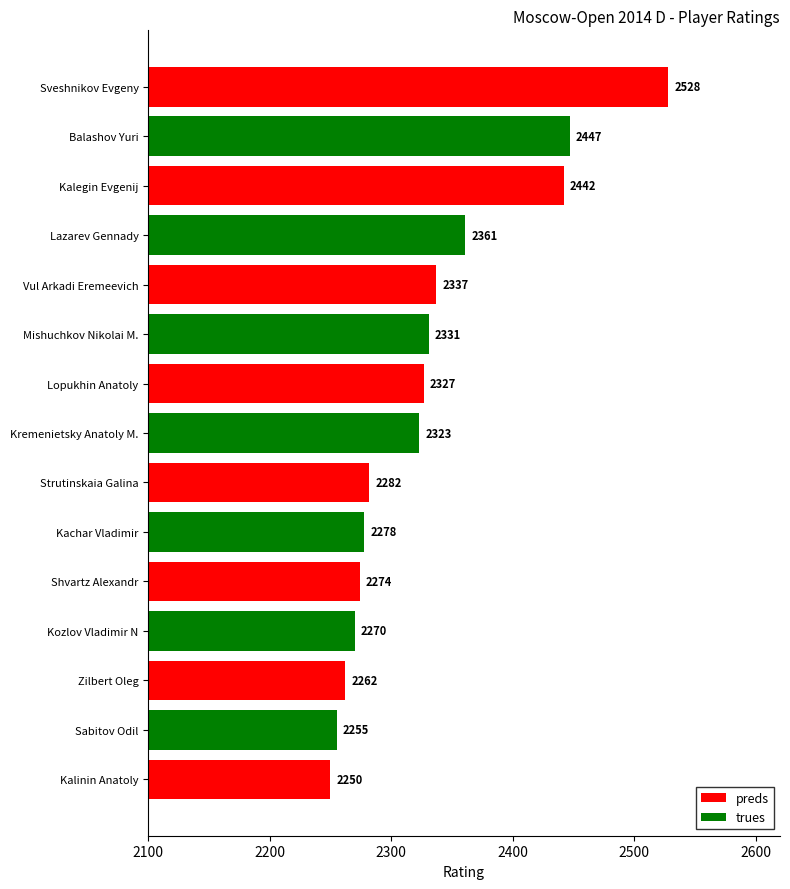

List the labels in order of value, largest first.

Sveshnikov Evgeny, Balashov Yuri, Kalegin Evgenij, Lazarev Gennady, Vul Arkadi Eremeevich, Mishuchkov Nikolai M., Lopukhin Anatoly, Kremenietsky Anatoly M., Strutinskaia Galina, Kachar Vladimir, Shvartz Alexandr, Kozlov Vladimir N, Zilbert Oleg, Sabitov Odil, Kalinin Anatoly